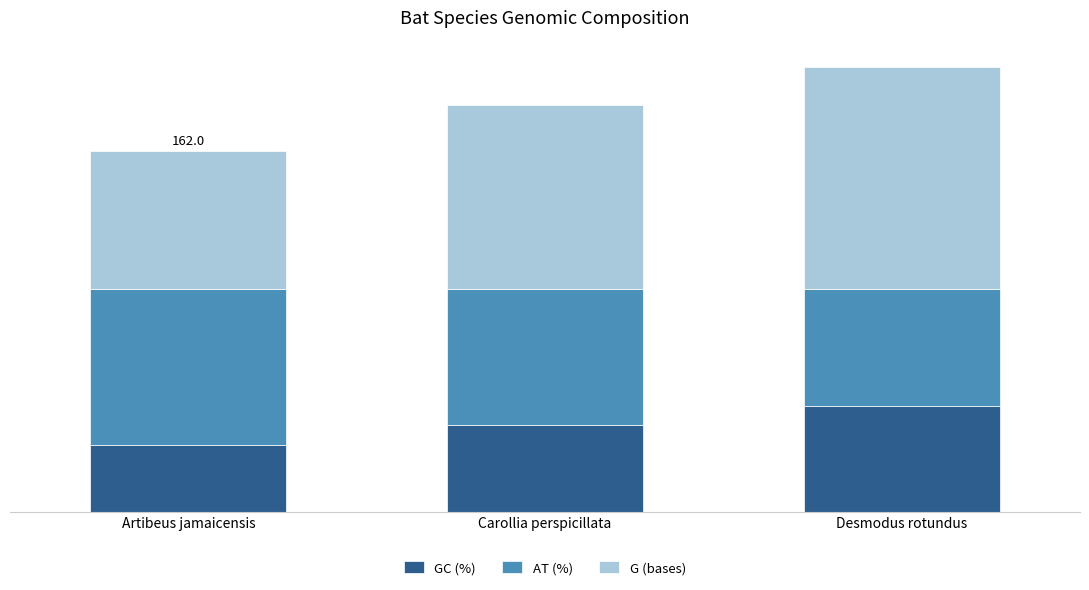

Which has a higher value, Desmodus rotundus or Artibeus jamaicensis?

Desmodus rotundus